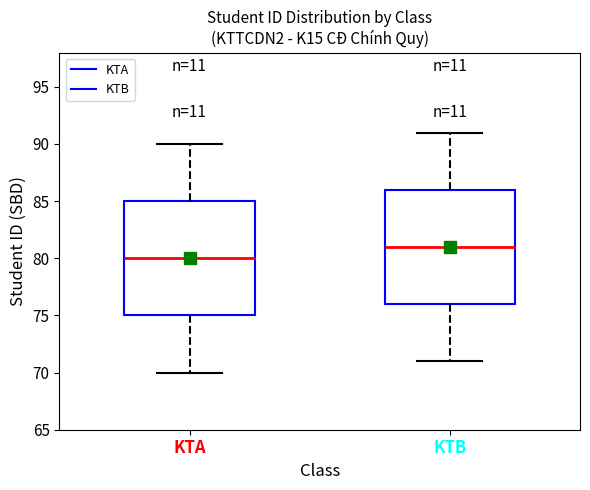

Where is the upper edge of the box for KTA on the y-axis? The values are not printed on the chart, so give them approximately, as read against the axis.

85